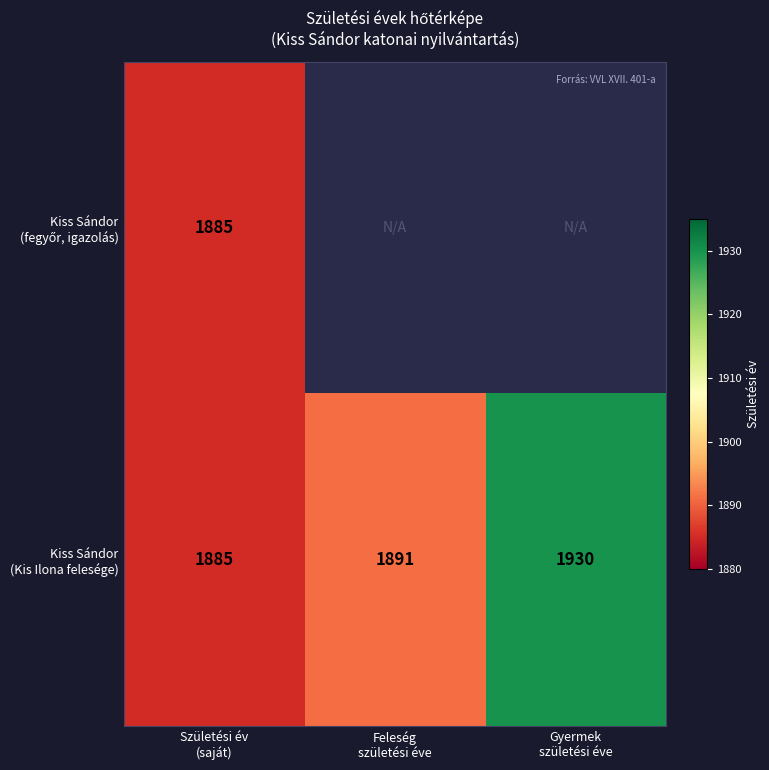

How many values in the Kiss Sándor (Kis Ilona felesége) series are below 1891?

1